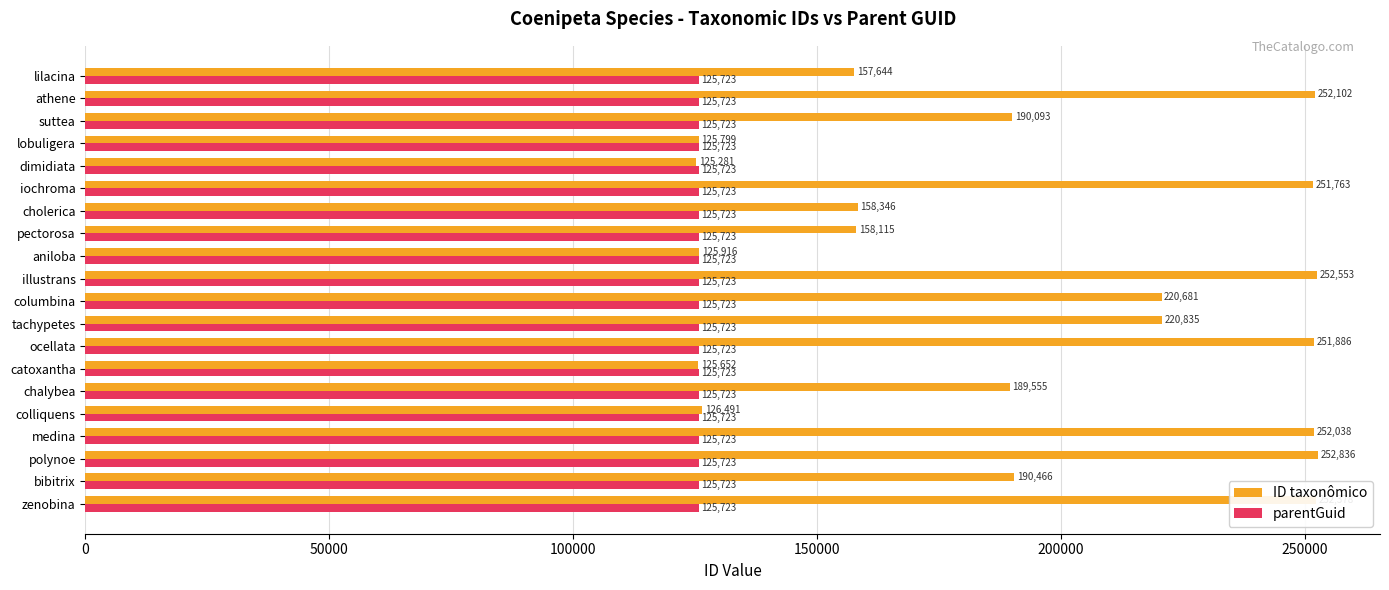

What is the difference between the maximum and second lowest values in the ID taxonômico series?

127184